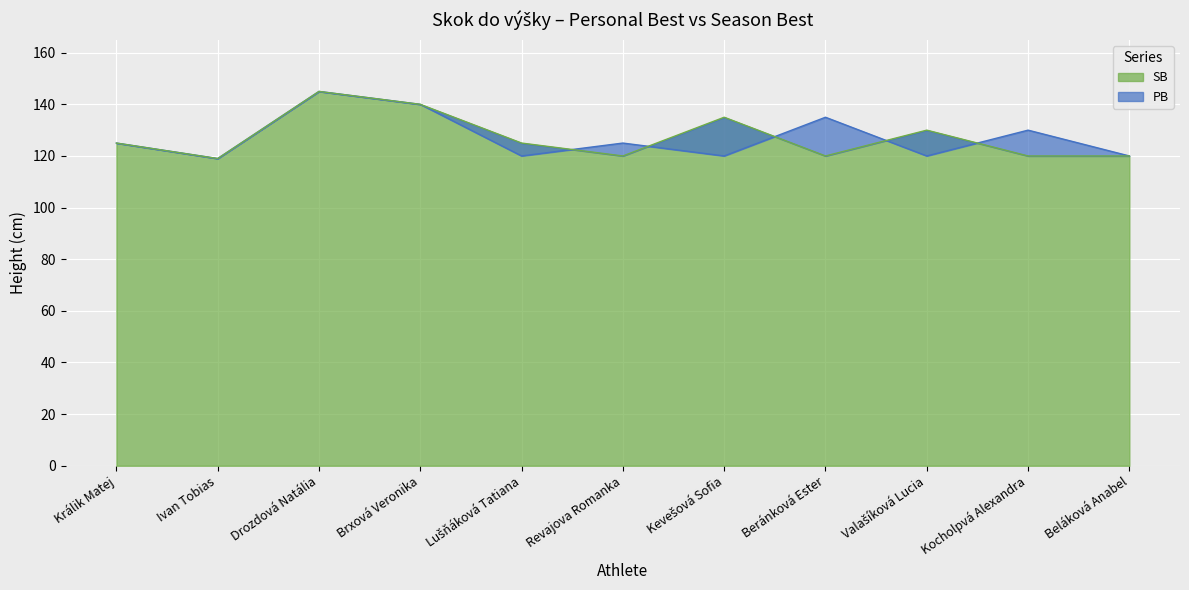

The value of SB at Ivan Tobias is 162. True or false?

False